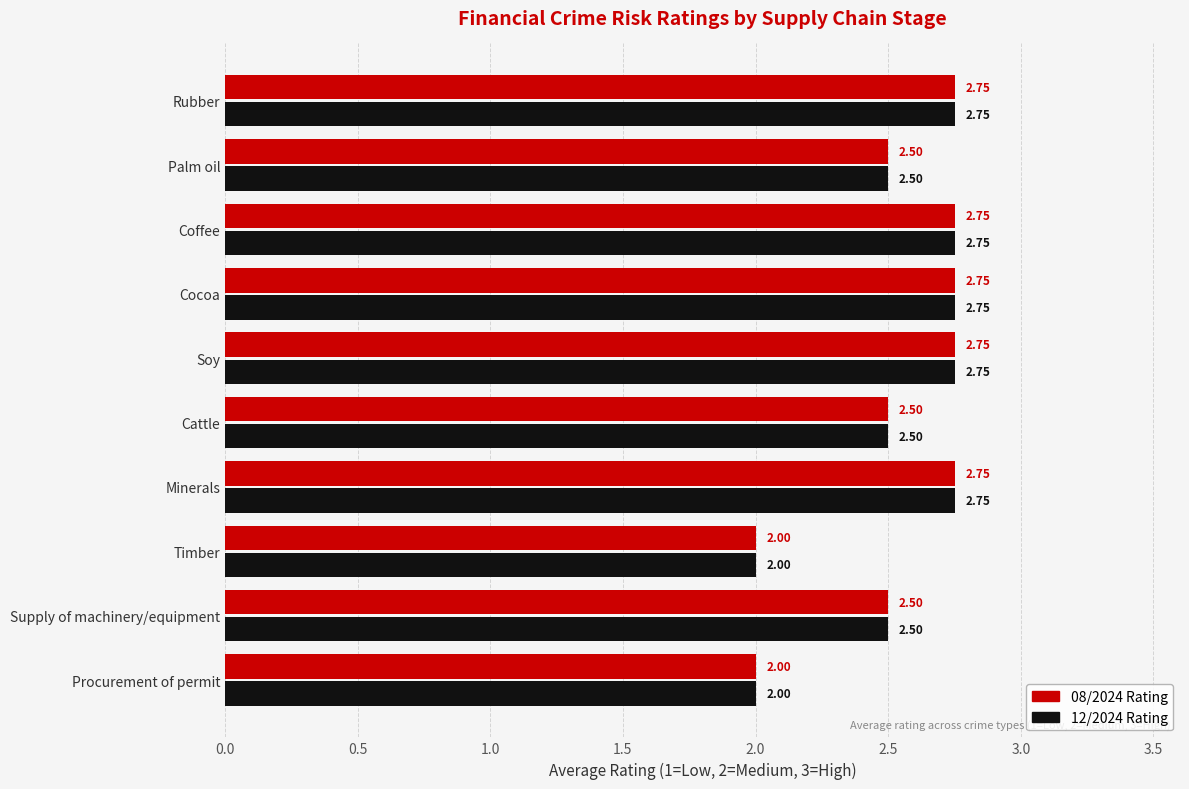

What is the sum of the 12/2024 Rating values at Timber and Cattle?

4.5